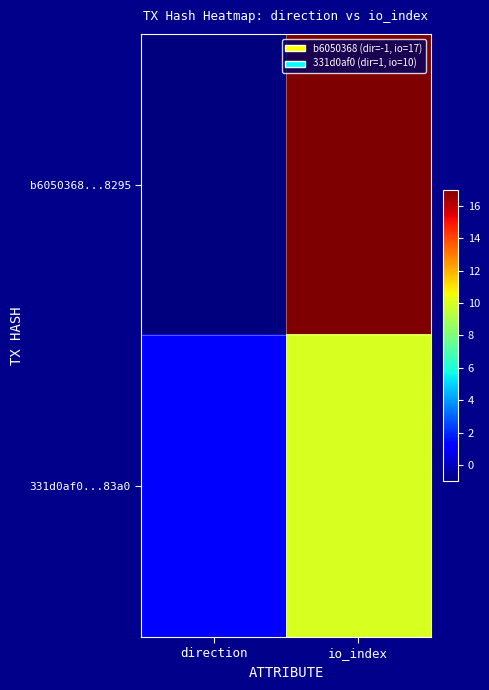

Reading left to right, transcribe all the data shown in this chart.

b6050368...8295: direction=-1	io_index=17
331d0af0...83a0: direction=1	io_index=10